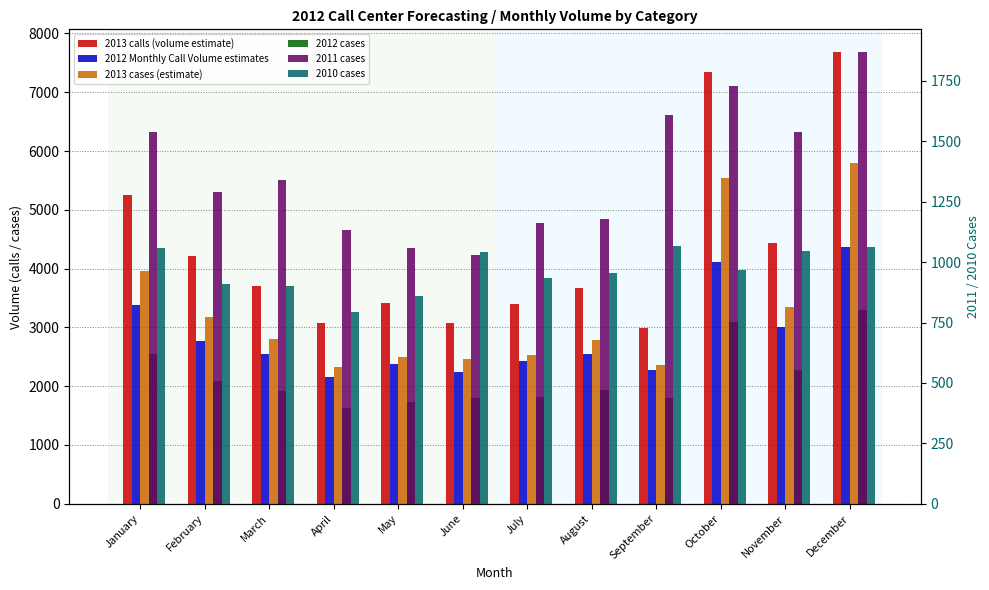

What is the smallest value displayed?

793.0